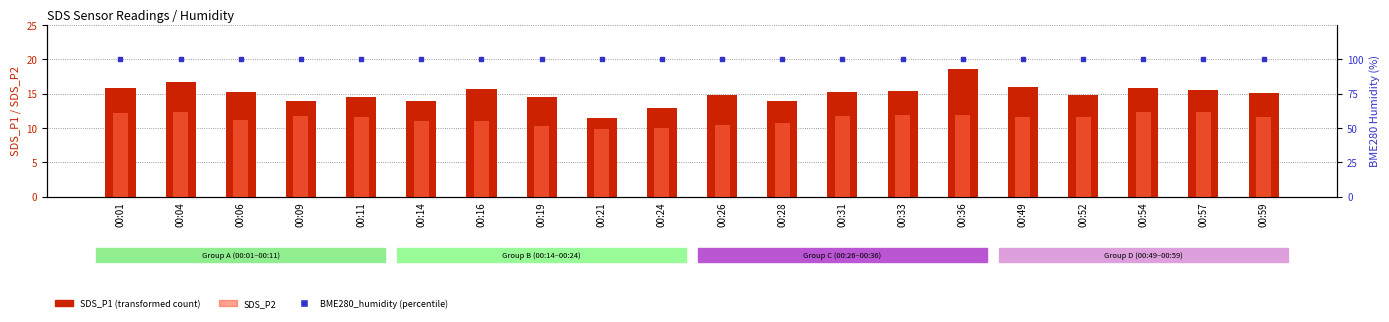

At how many categories does at least one series exceed 86?

20